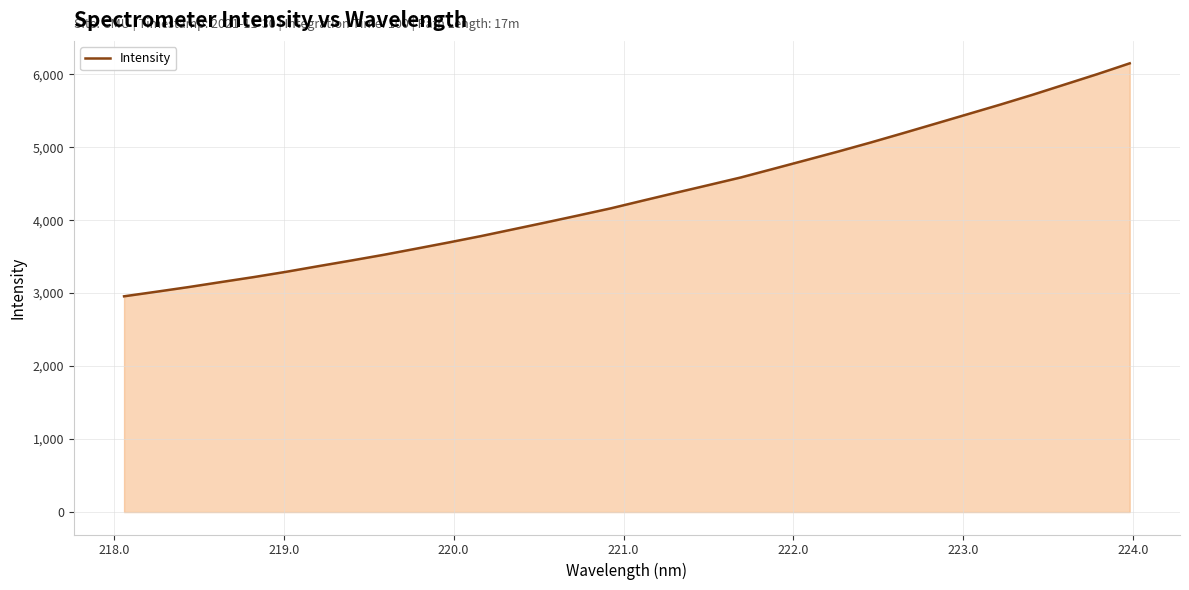

How many distinct data groups are displayed?

1